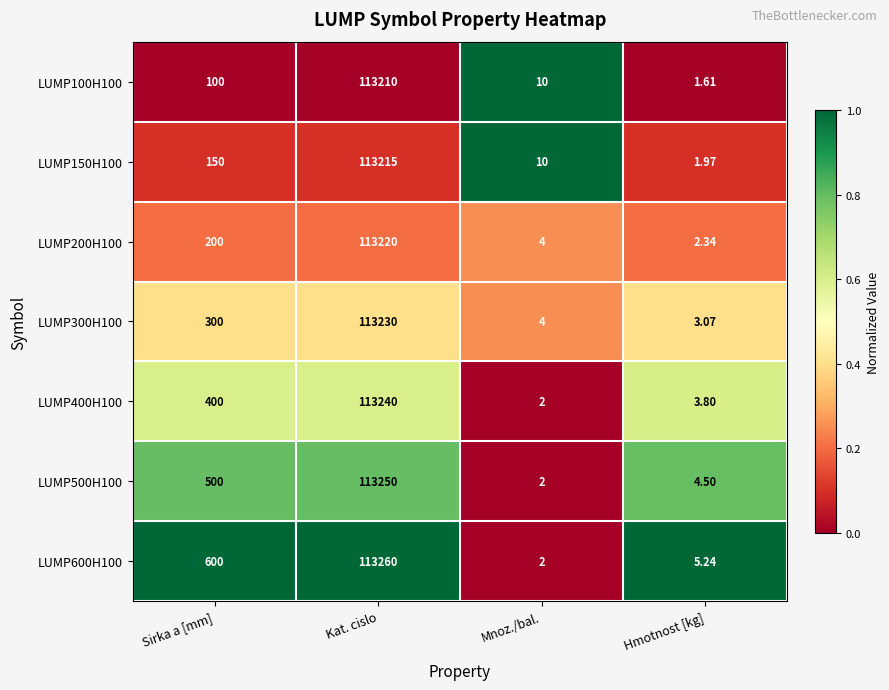

Where is LUMP500H100 nearest to the value 56626?

Sirka a [mm]